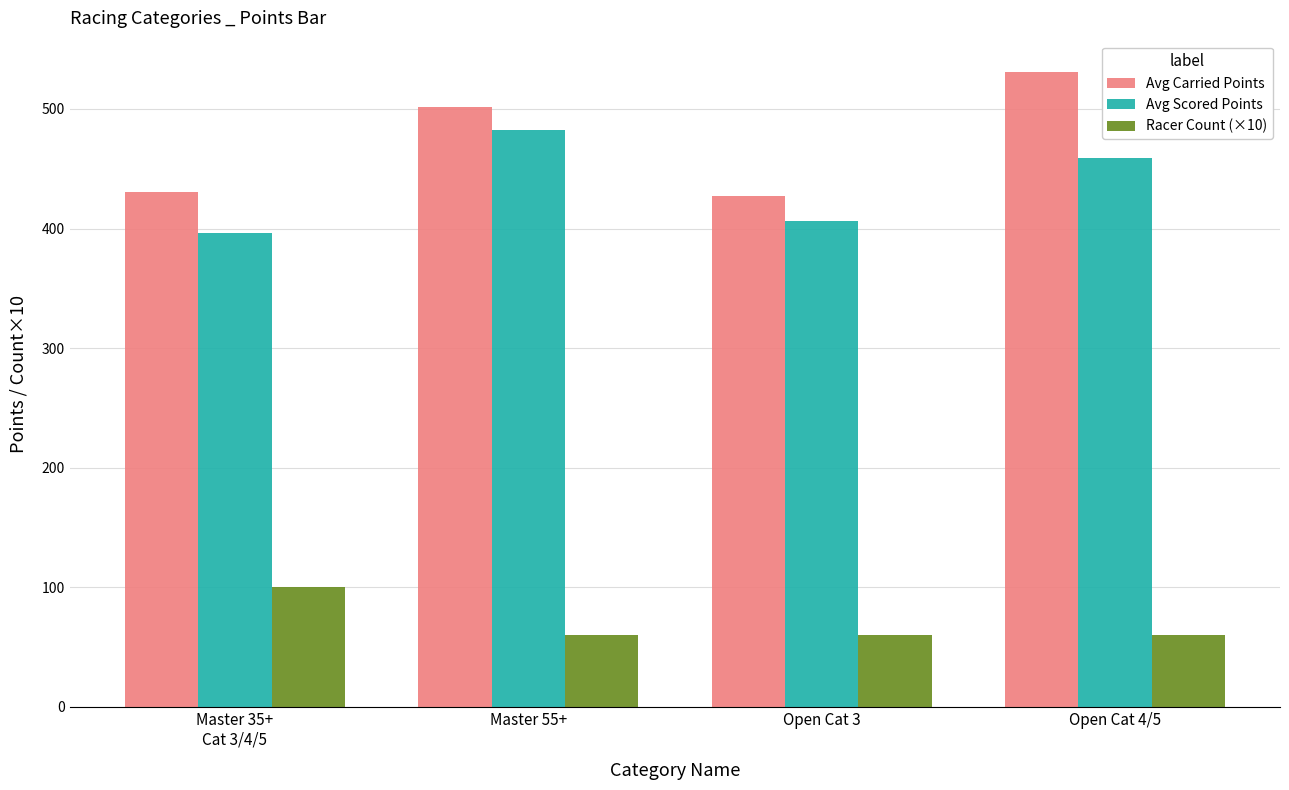

What is the approximate value of Racer Count (×10) at Open Cat 4/5?

60.0